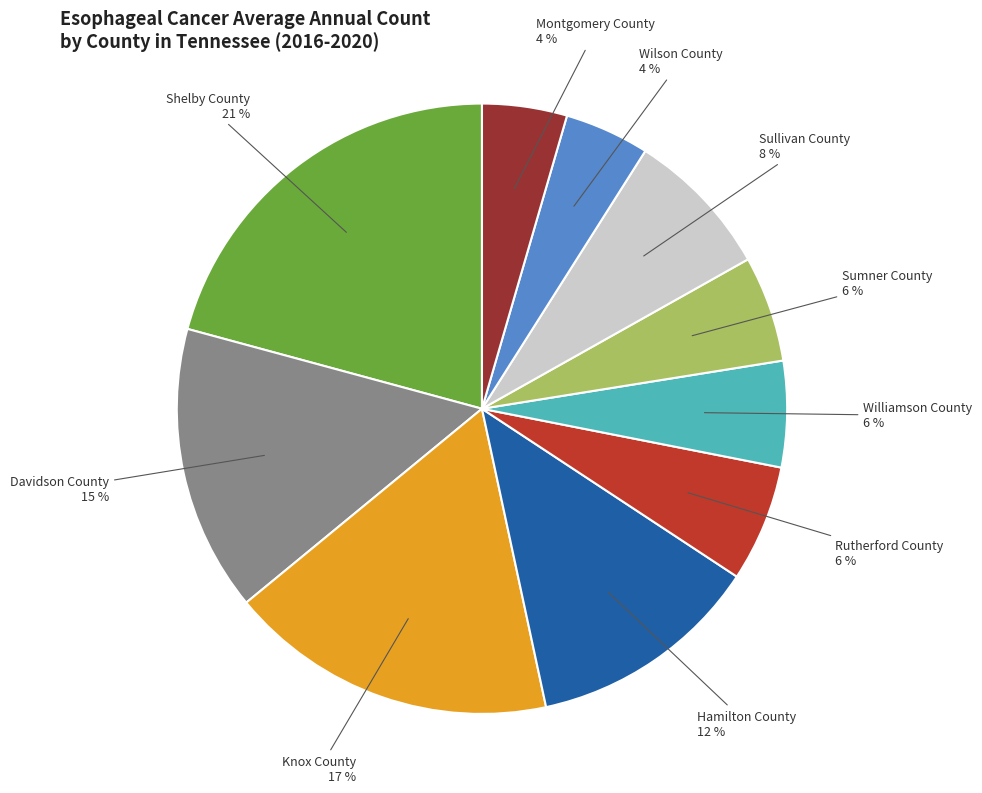

To the nearest percent, what is the average slice percentage?

10%